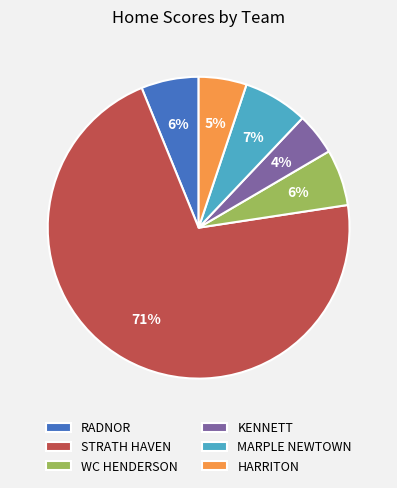

How many slices are in this pie chart?

6